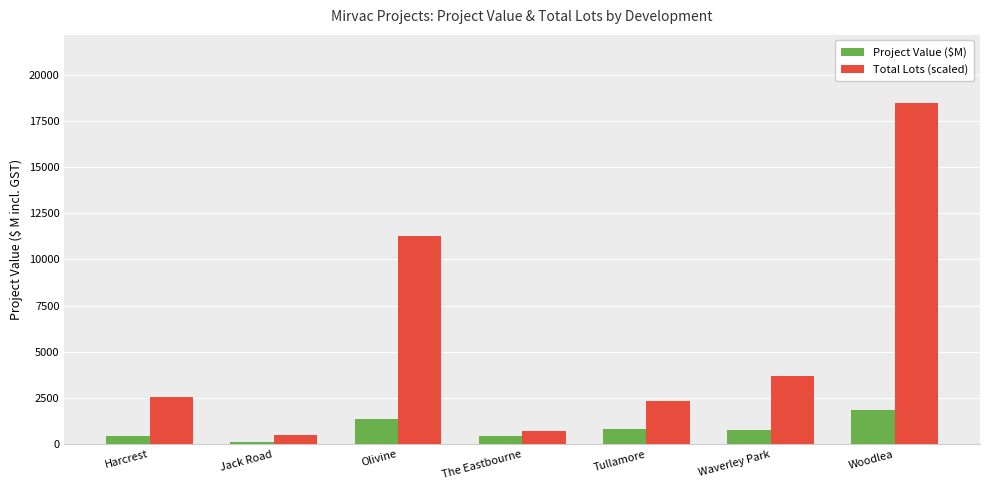

True or false: Total Lots (scaled) has a value of 3682.4 at Waverley Park.

True